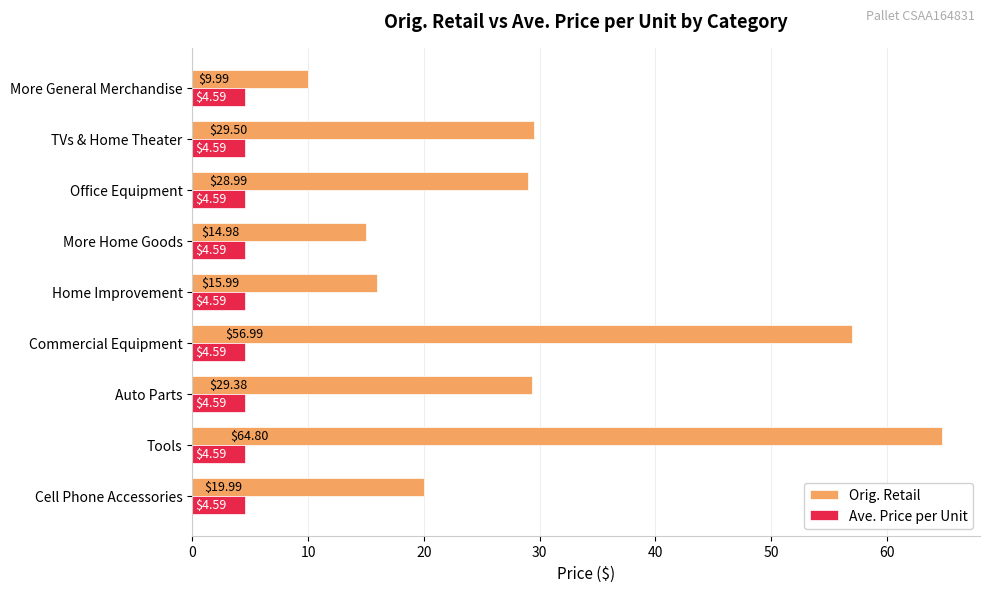

At how many categories does at least one series exceed 15?

7